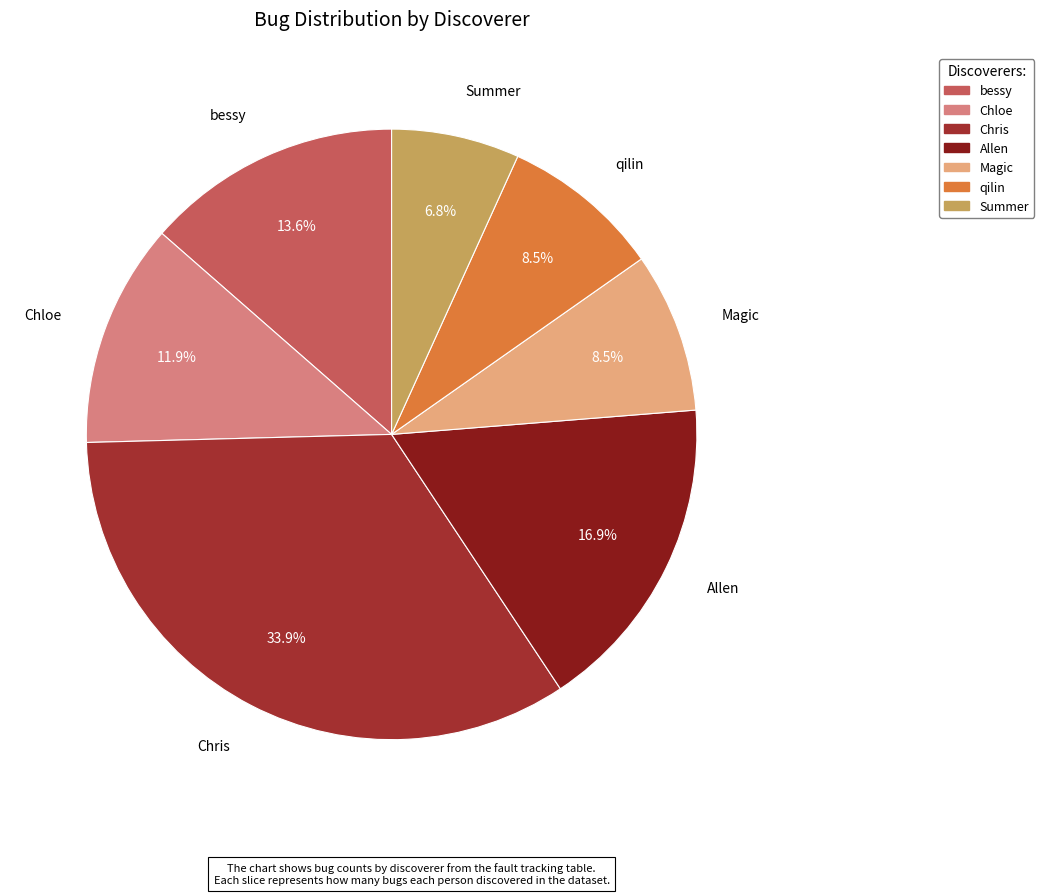

Which has a higher value, Chloe or Summer?

Chloe